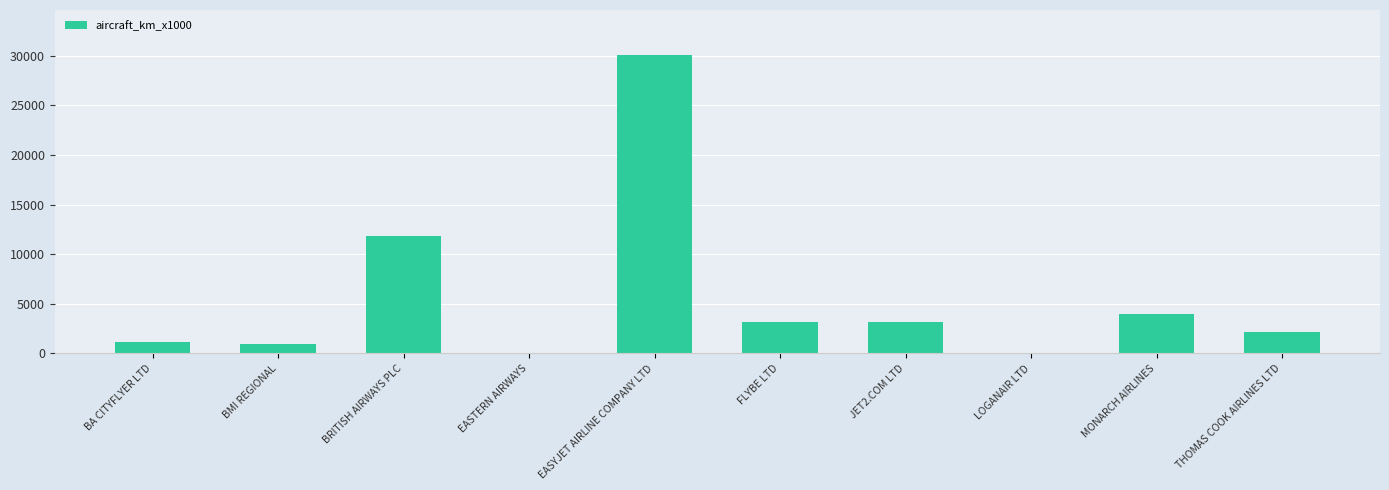

Where is the data nearest to the value 15058?

BRITISH AIRWAYS PLC